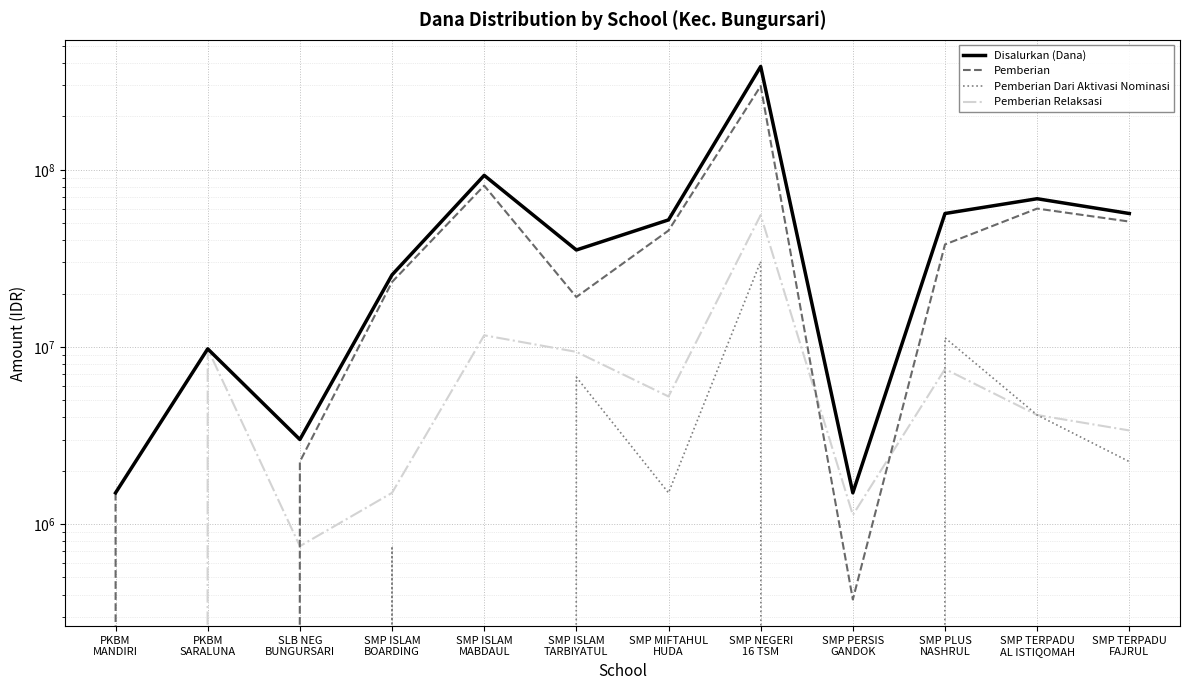

The value of Disalurkan (Dana) at SMP TERPADU
FAJRUL is 56625000. True or false?

True